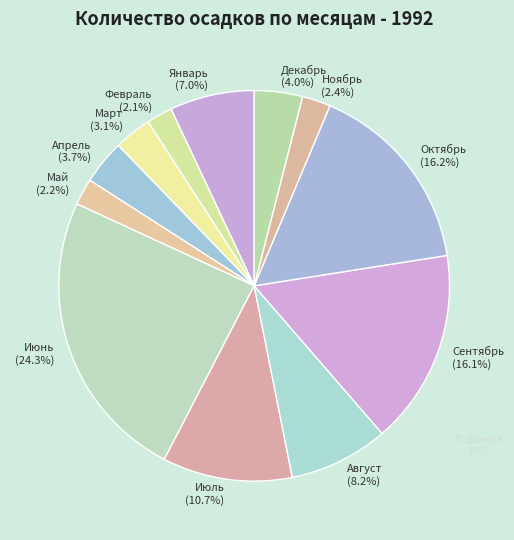

Is there any slice that represents more than half of the pie?

No